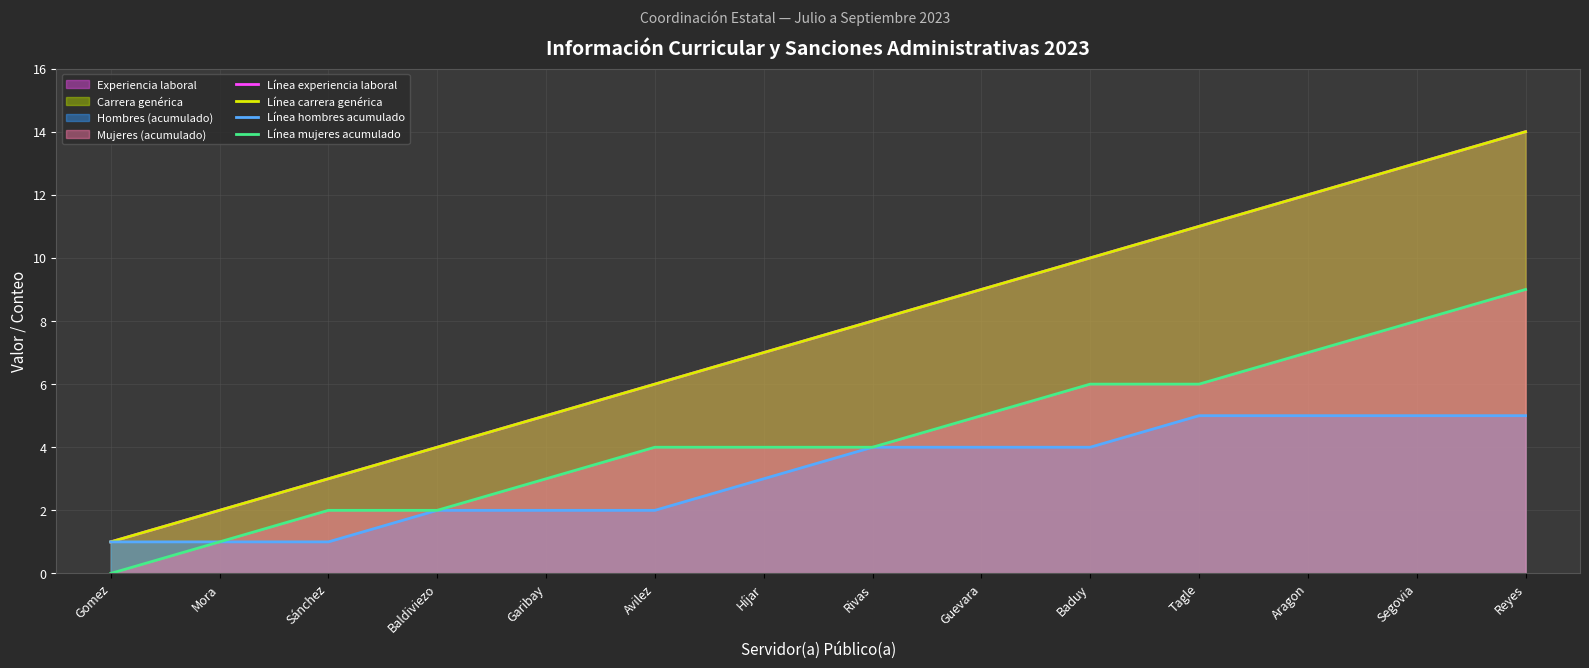

Reading left to right, transcribe all the data shown in this chart.

Línea experiencia laboral: Gomez=1	Mora=2	Sánchez=3	Baldiviezo=4	Garibay=5	Avilez=6	Híjar=7	Rivas=8	Guevara=9	Baduy=10	Tagle=11	Aragon=12	Segovia=13	Reyes=14
Línea carrera genérica: Gomez=1	Mora=2	Sánchez=3	Baldiviezo=4	Garibay=5	Avilez=6	Híjar=7	Rivas=8	Guevara=9	Baduy=10	Tagle=11	Aragon=12	Segovia=13	Reyes=14
Línea hombres acumulado: Gomez=1	Mora=1	Sánchez=1	Baldiviezo=2	Garibay=2	Avilez=2	Híjar=3	Rivas=4	Guevara=4	Baduy=4	Tagle=5	Aragon=5	Segovia=5	Reyes=5
Línea mujeres acumulado: Gomez=0	Mora=1	Sánchez=2	Baldiviezo=2	Garibay=3	Avilez=4	Híjar=4	Rivas=4	Guevara=5	Baduy=6	Tagle=6	Aragon=7	Segovia=8	Reyes=9